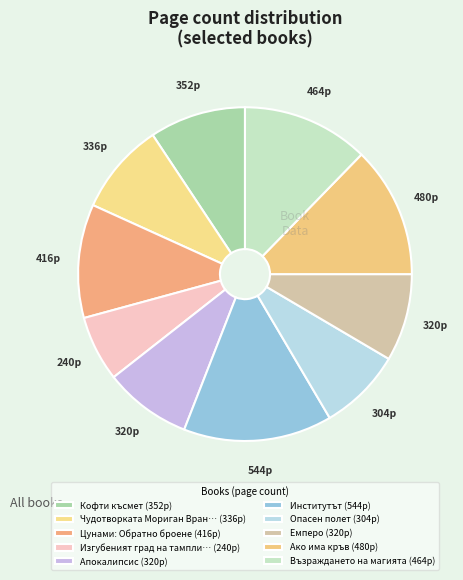

Count the number of slices in the pie.

10